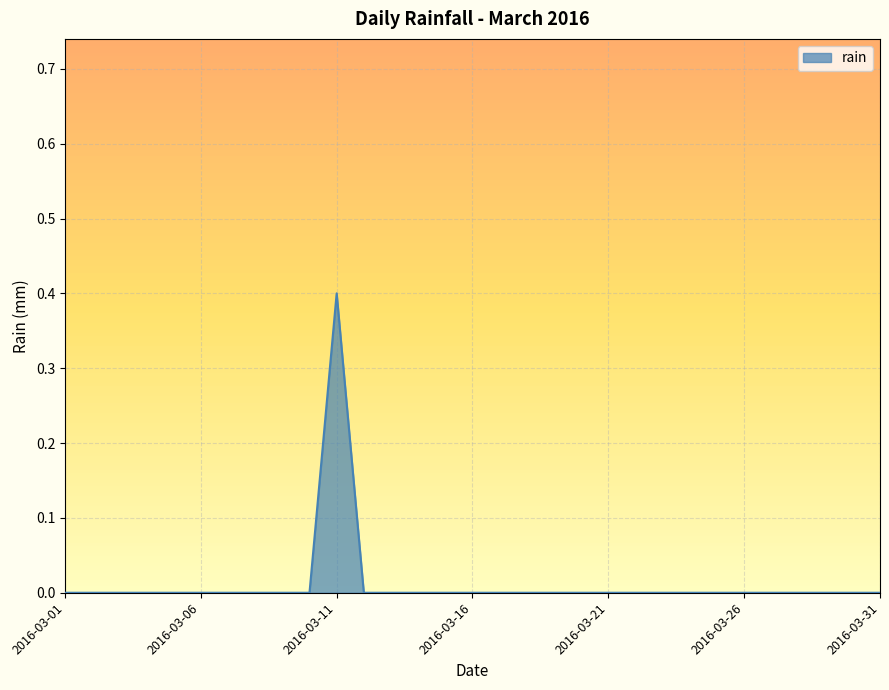

What is the difference between the maximum and minimum values?

0.4